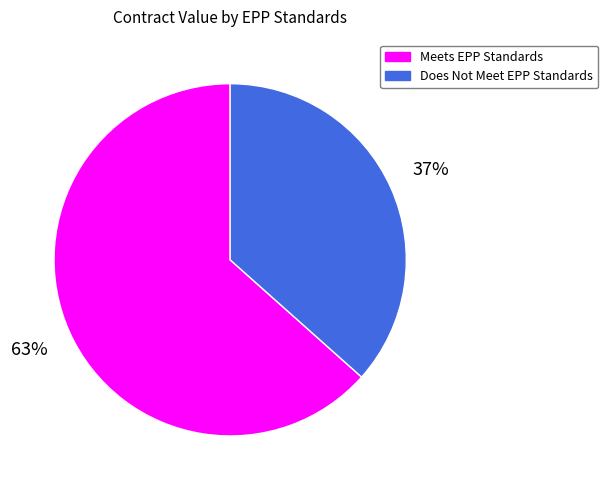

Is there any slice that represents more than half of the pie?

Yes